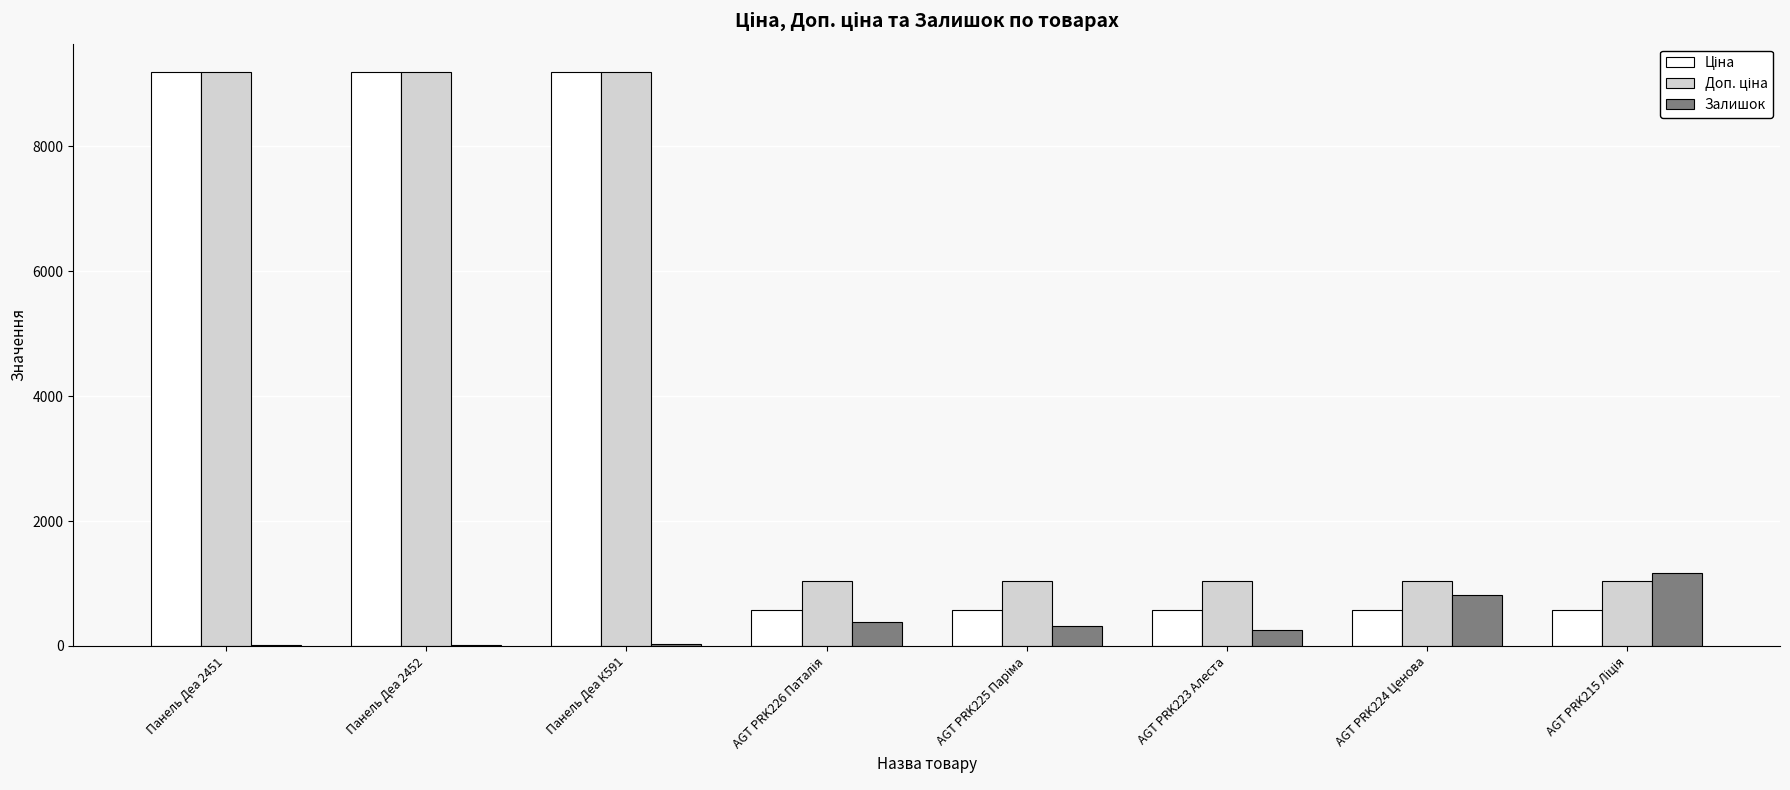

What is the maximum value for Залишок?

1162.0